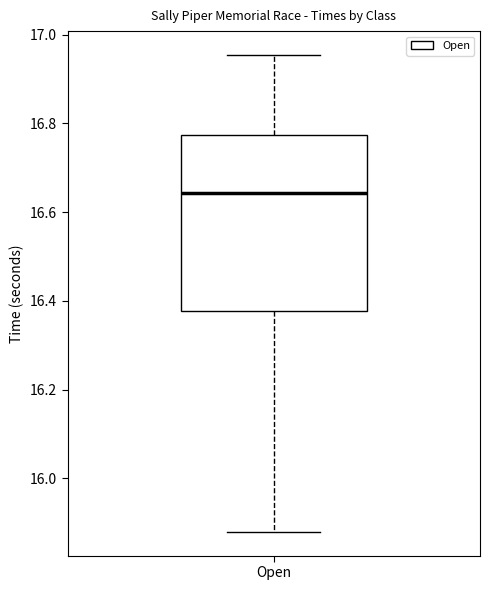

Where is the lower edge of the box for Open on the y-axis? The values are not printed on the chart, so give them approximately, as read against the axis.

16.38